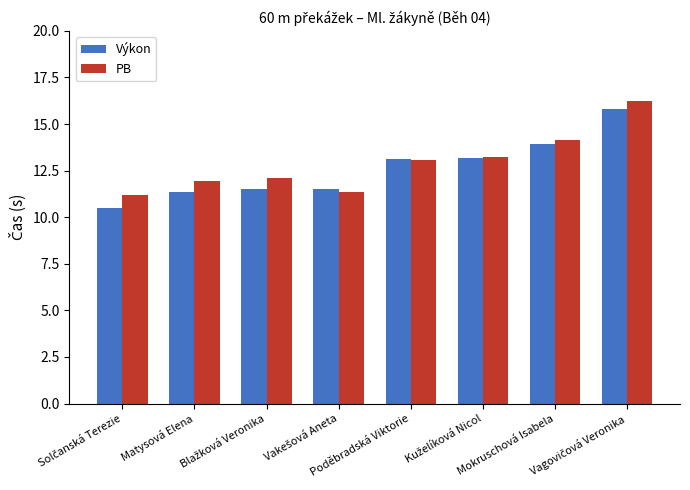

What are all the series names shown in the legend?

Výkon, PB